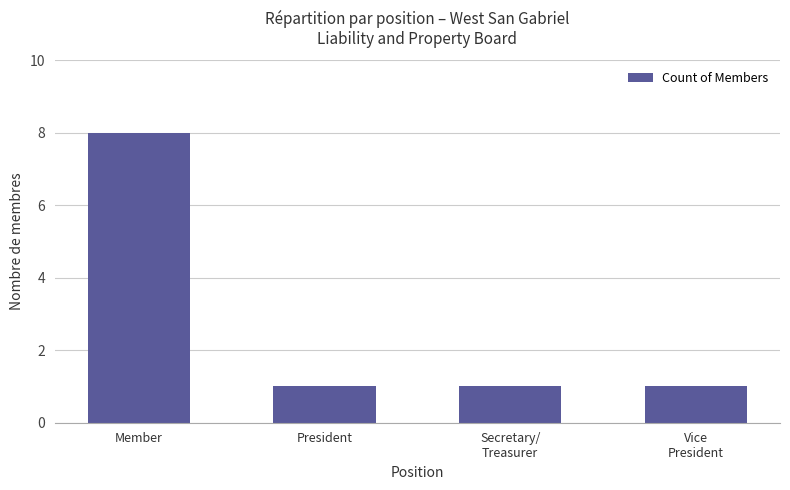

Count the number of data series in this chart.

1